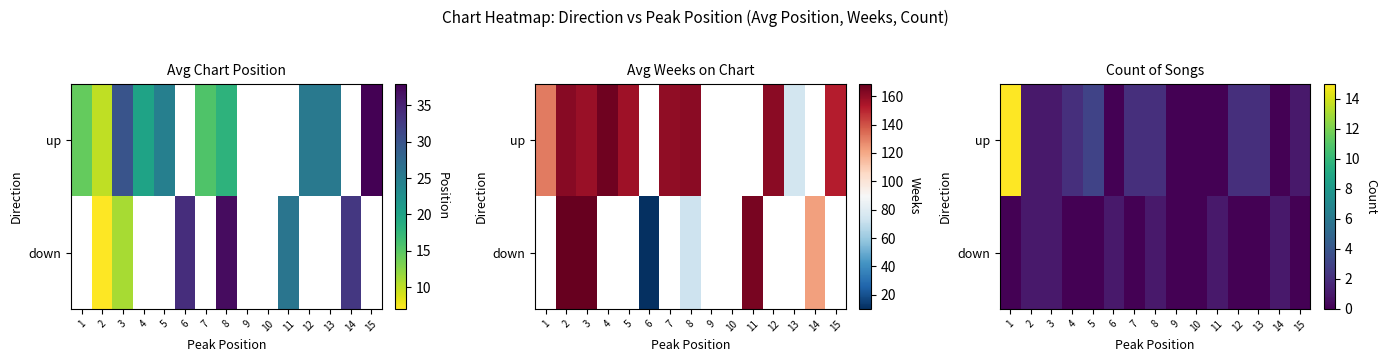

How many positive values does the down series have?

6